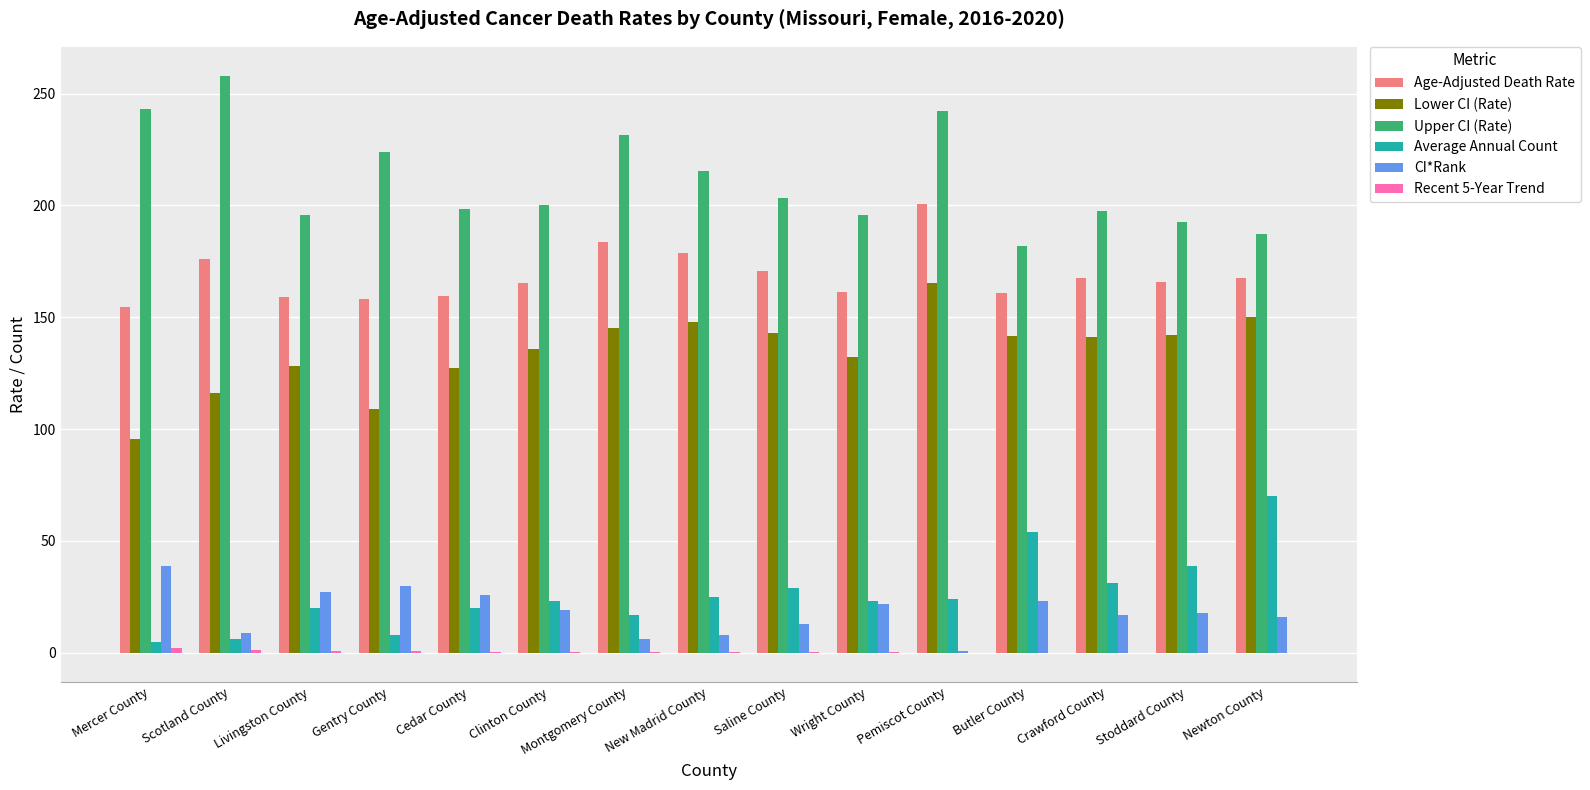

What is the sum of all Upper CI (Rate) values?

3166.1